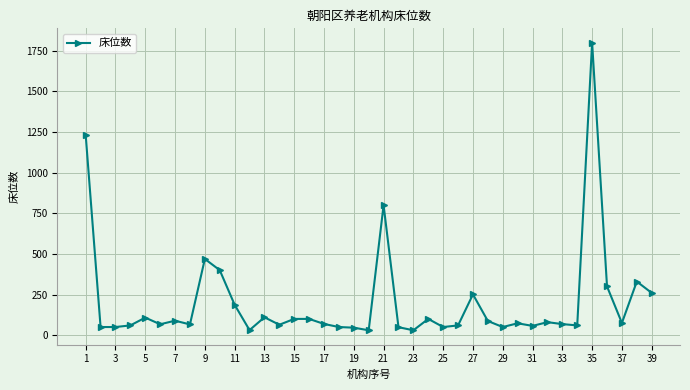

True or false: the data has more than 1 interior local peaks.

True